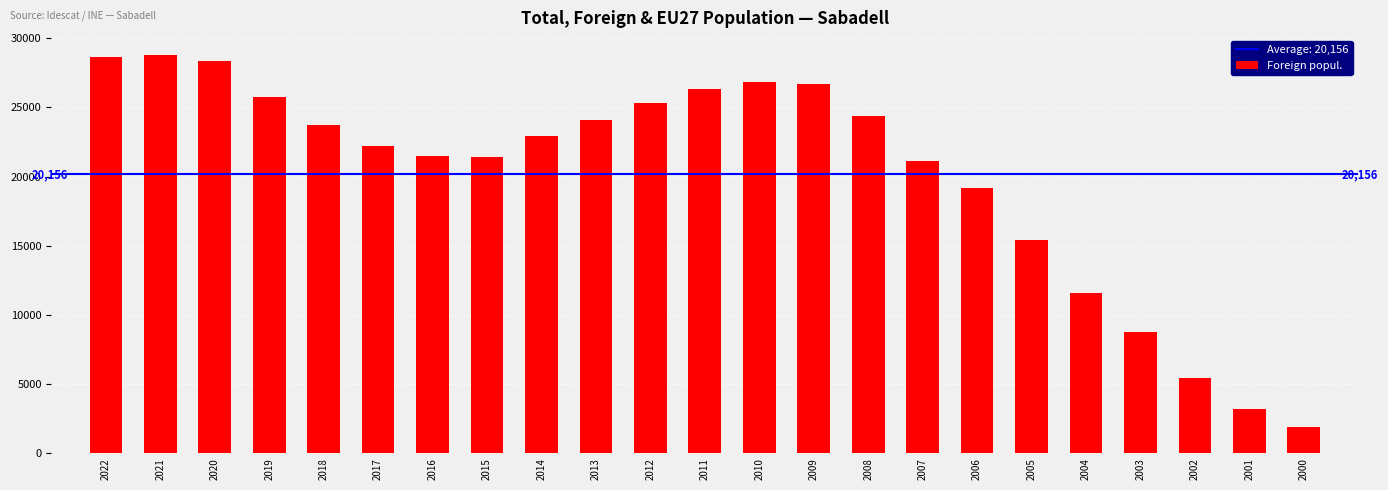

What is the difference between the maximum and minimum values?

26882